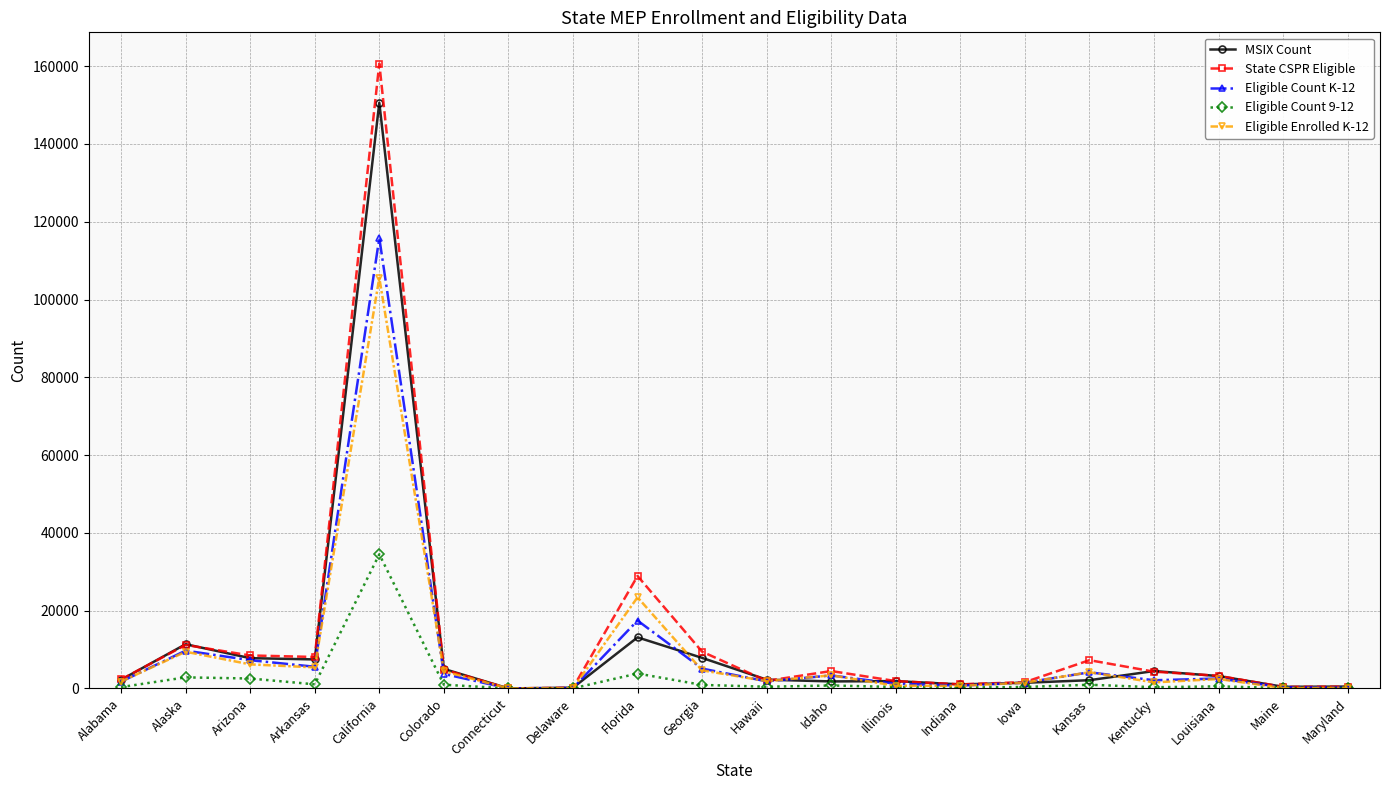

In State CSPR Eligible, how many points are higher than both neighbors (excluding endpoints)?

5